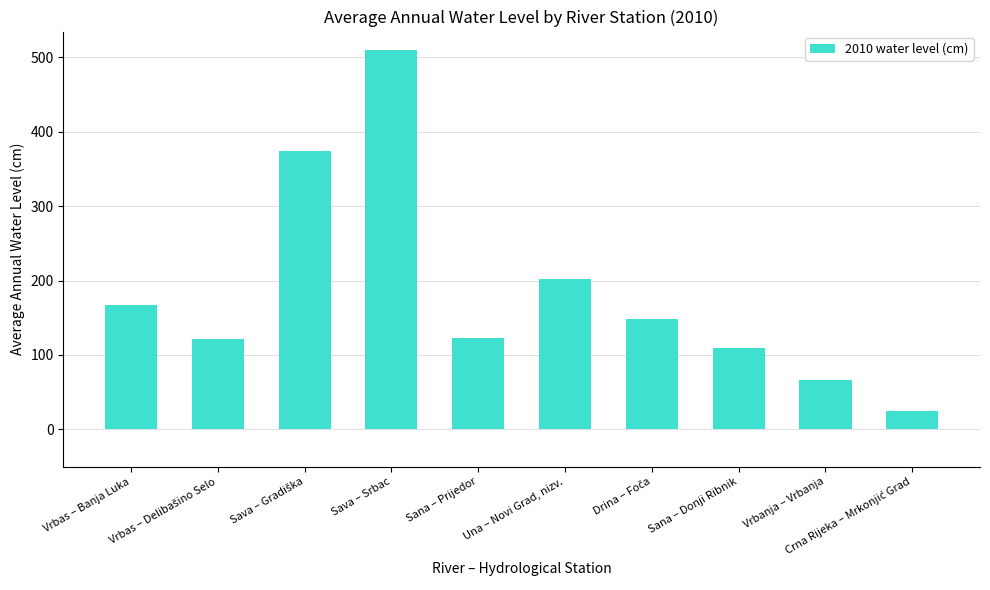

What is the difference between the second highest and minimum values?

349